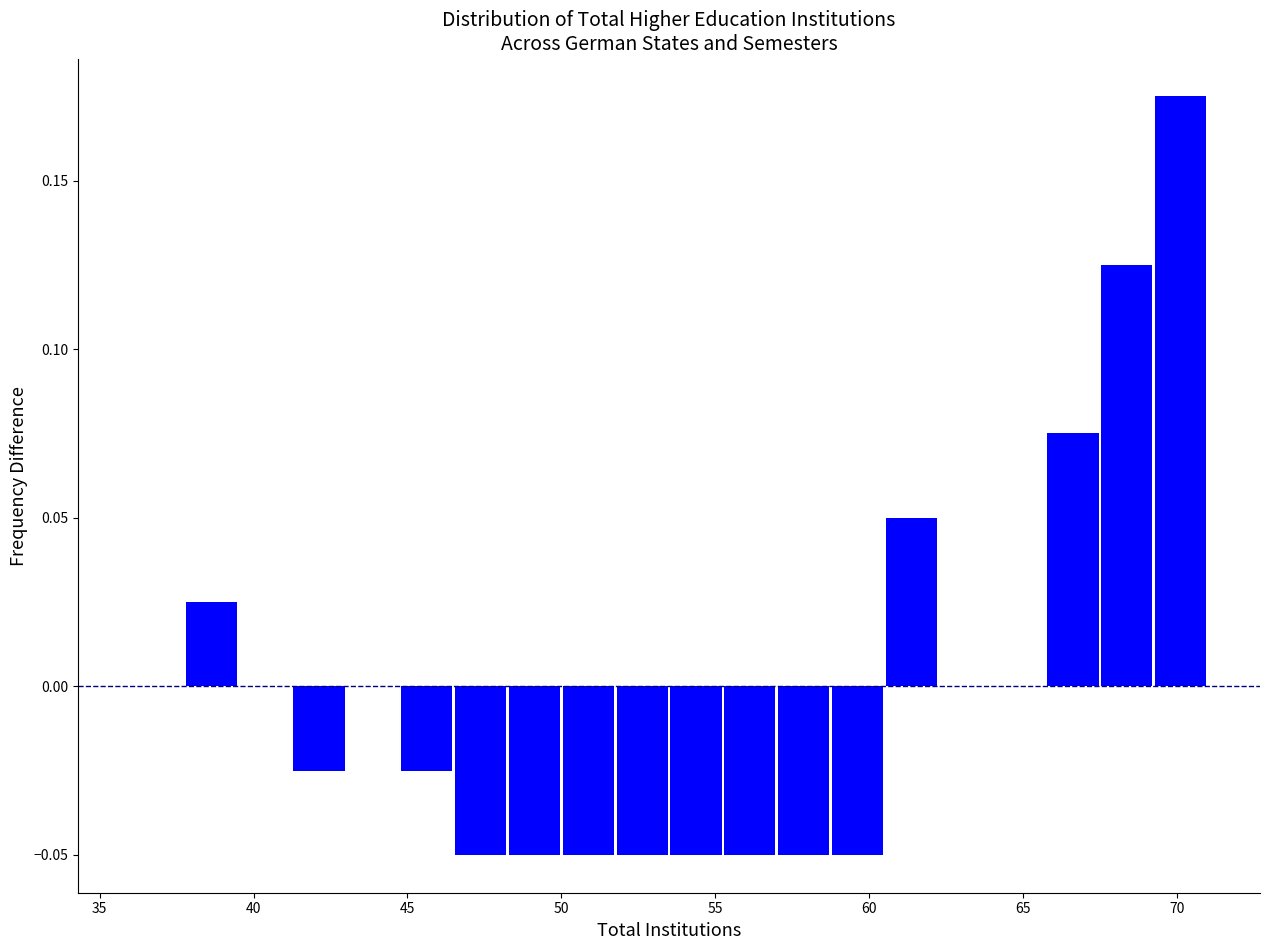

Around what value on the x-axis is the tallest bar? Give the approximate position of its centre, as read against the axis.

70.0